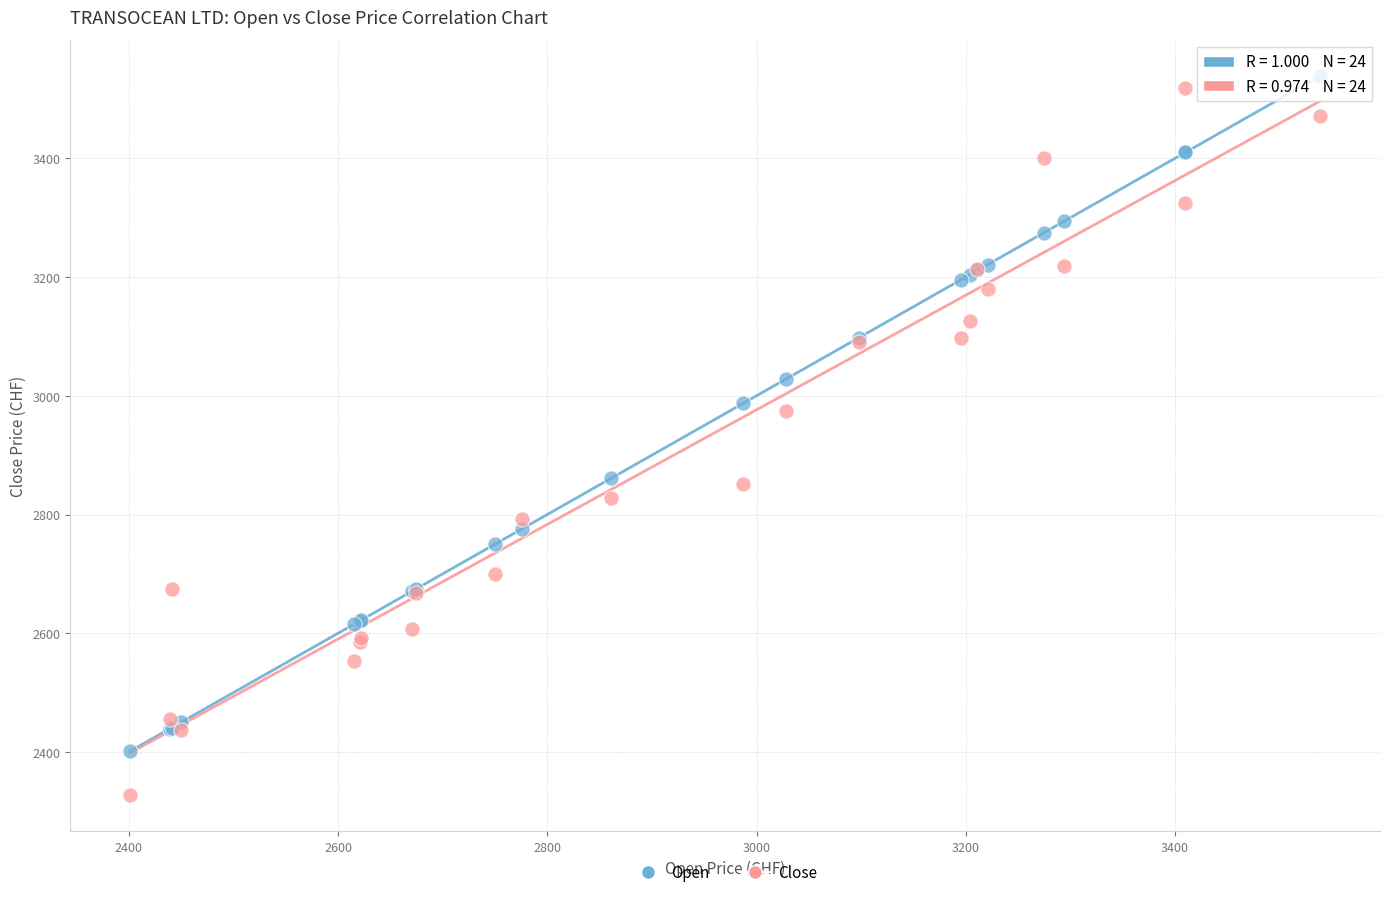

What is the X range (max minus min) for the scatter plot?

1138